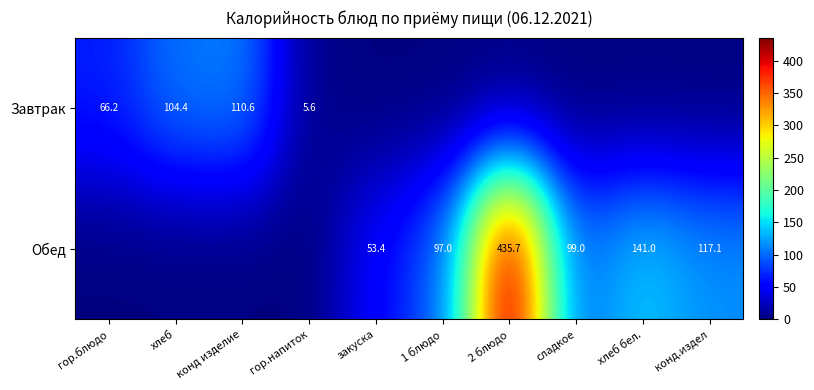

Is it true that Обед equals 703.1 at 2 блюдо?

False